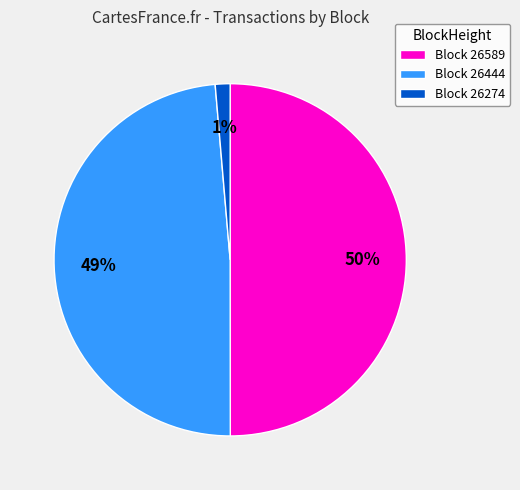

Rank the categories by value from highest to lowest.

Block 26589, Block 26444, Block 26274